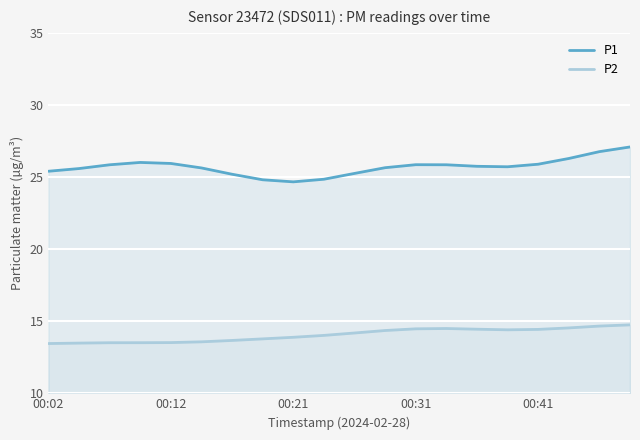

True or false: P2 has more than 1 points higher than both neighbors.

False